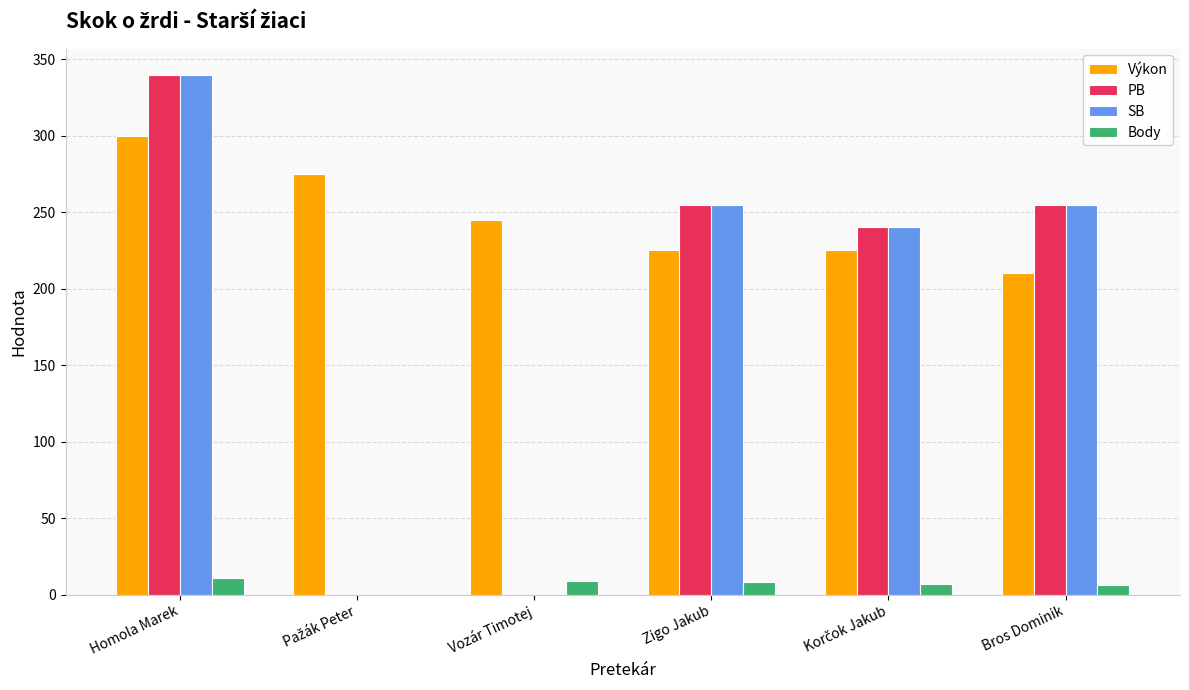

Which series has the largest total across all categories?

Výkon